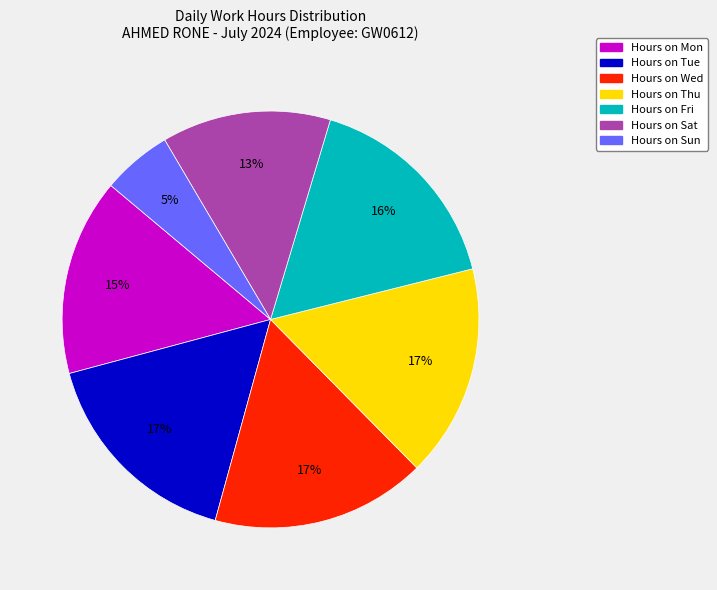

Is there a majority slice in this chart?

No